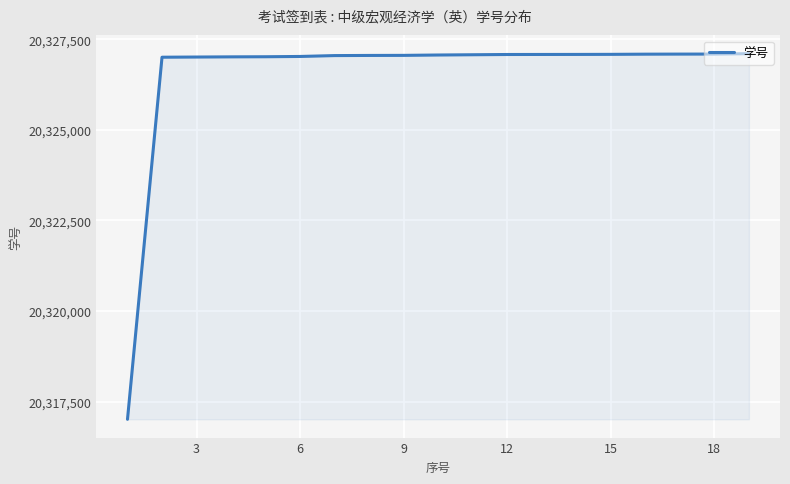

What is the difference between the maximum and minimum values?

10085